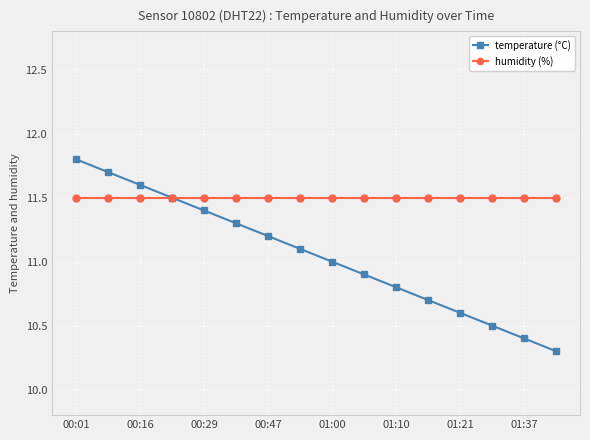

True or false: temperature (°C) has more than 0 interior local peaks.

False